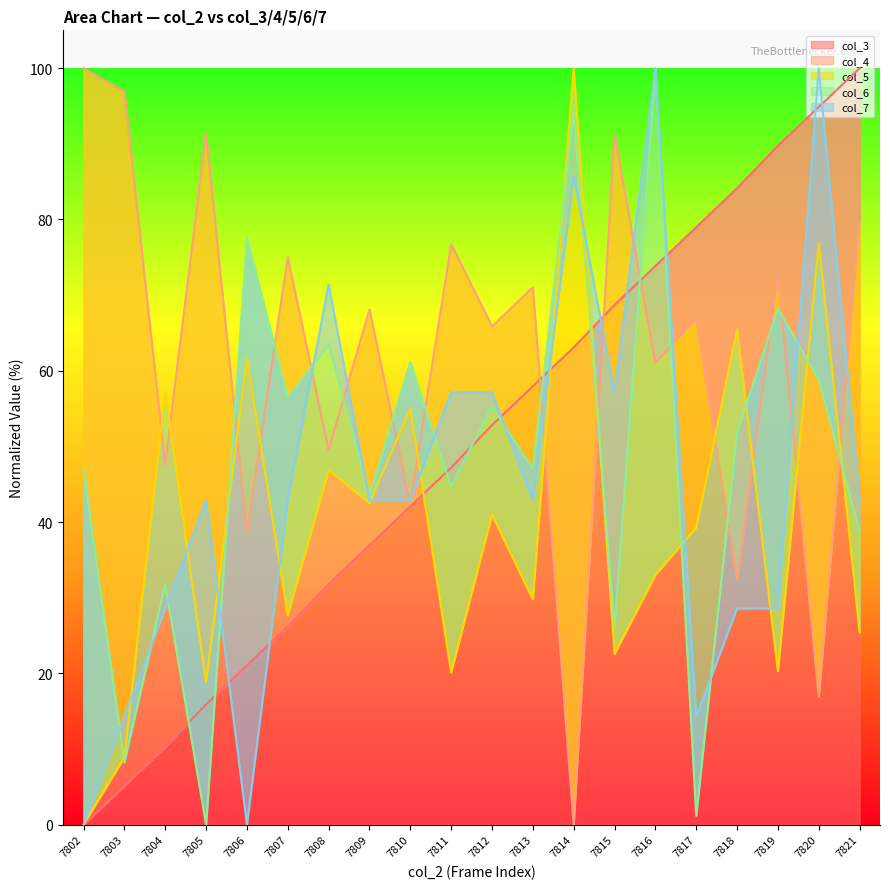

Rank the series at 7815 from lowest to highest value.

col_5, col_6, col_7, col_3, col_4